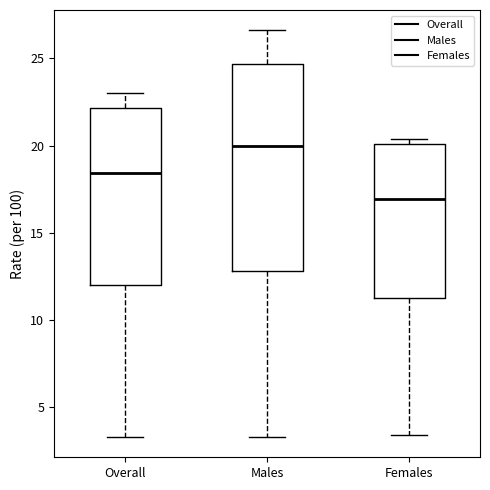

Which box has the highest median line?

Males